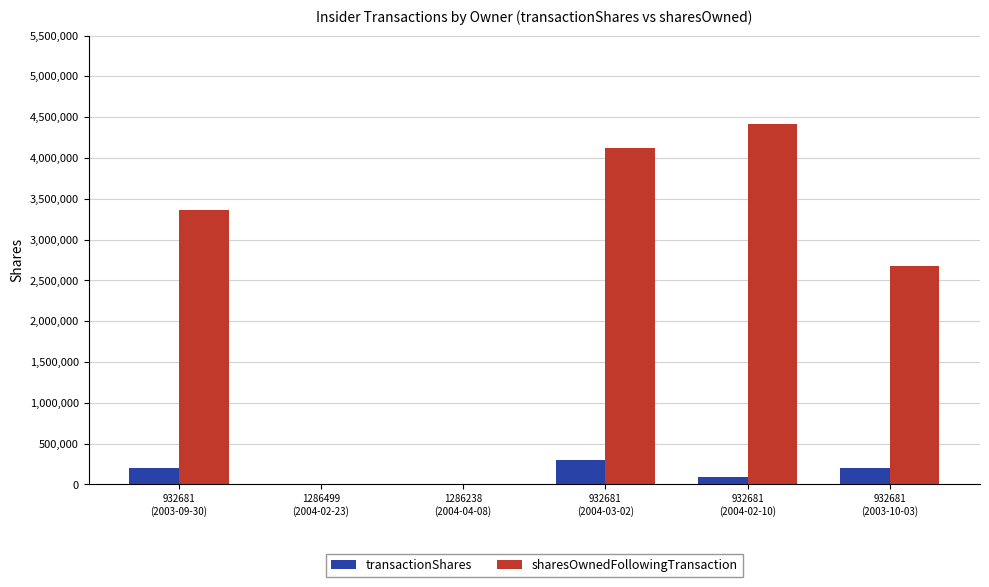

What is the sum of the transactionShares values at 932681
(2004-03-02) and 1286499
(2004-02-23)?

301000